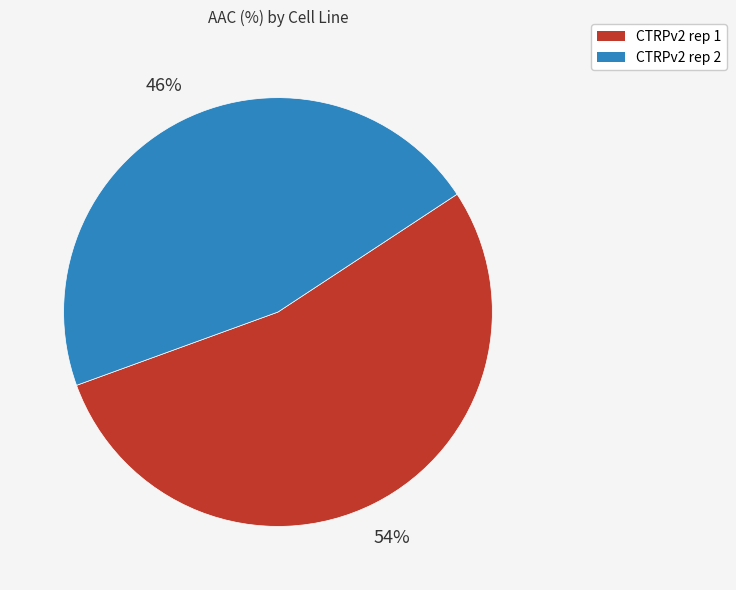

How many segments does this pie chart have?

2